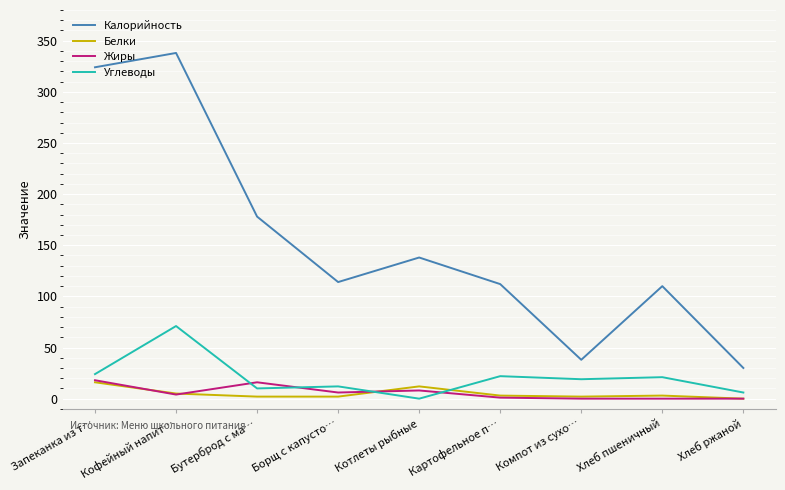

What are all the series names shown in the legend?

Калорийность, Белки, Жиры, Углеводы